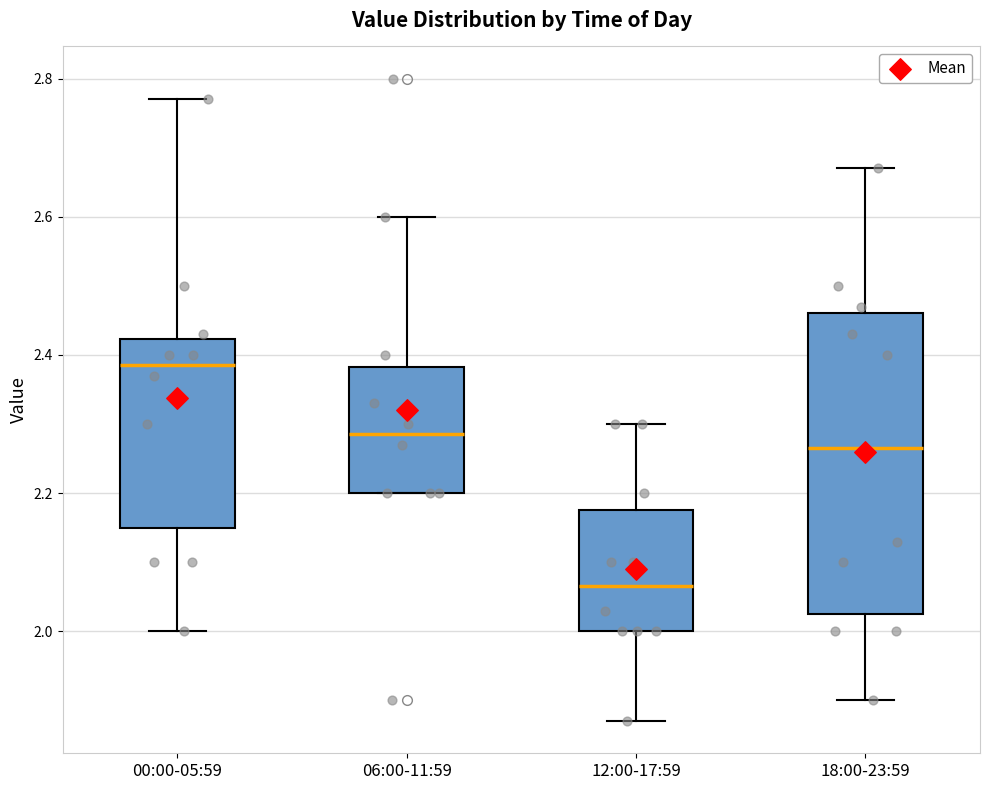

Reading left to right, read every box against the y-axis: the position of its median line, the range the box covers, and the ends of its whiskers. The values are not printed on the chart, so give them approximately, as read against the axis.

00:00-05:59: median 2.38, box 2.16 to 2.42, whiskers 2.00 to 2.78
06:00-11:59: median 2.28, box 2.20 to 2.38, whiskers 2.20 to 2.60
12:00-17:59: median 2.06, box 2.00 to 2.18, whiskers 1.88 to 2.30
18:00-23:59: median 2.26, box 2.02 to 2.46, whiskers 1.90 to 2.68